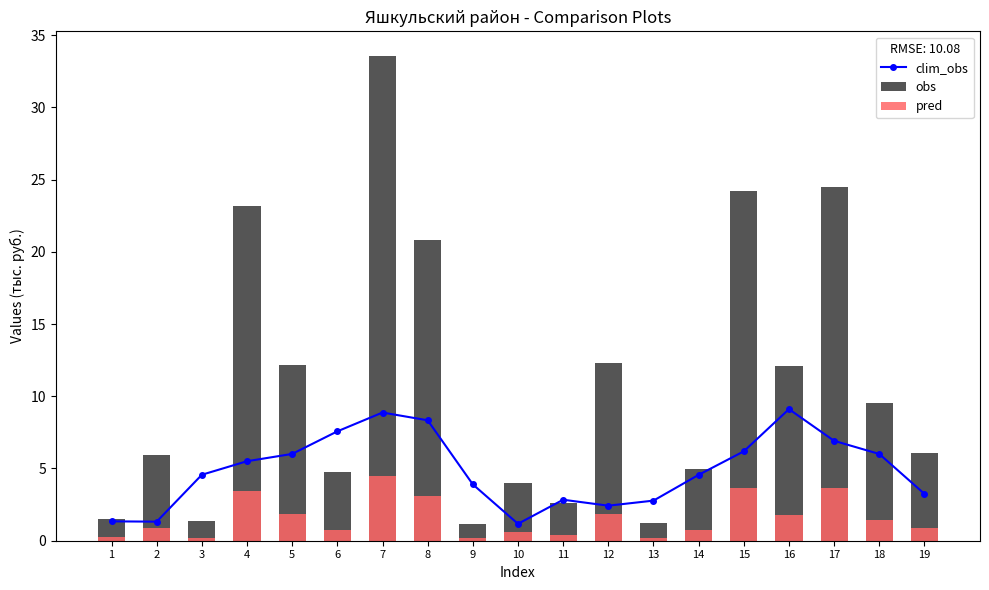

Does the chart contain any negative values?

No